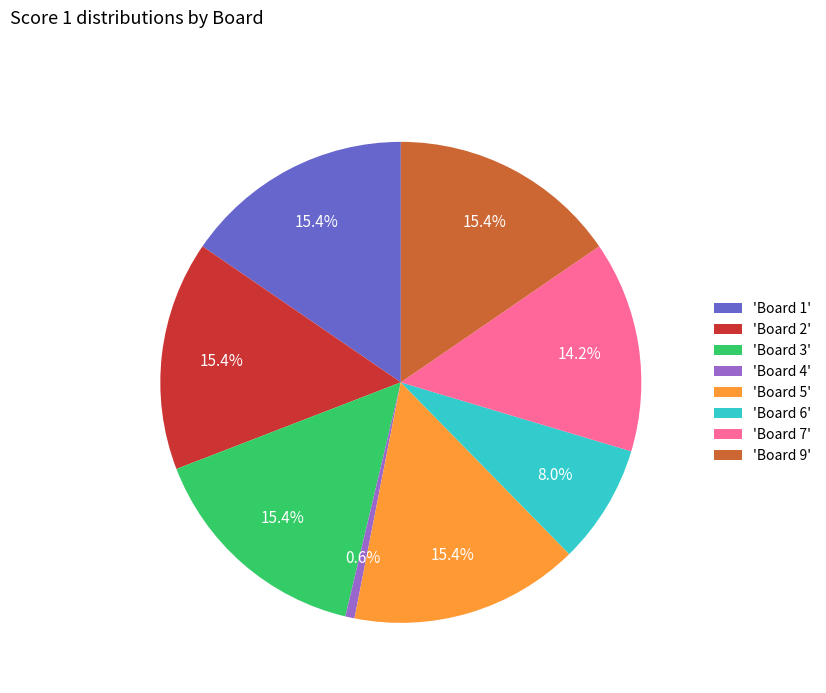

Count the number of slices in the pie.

8